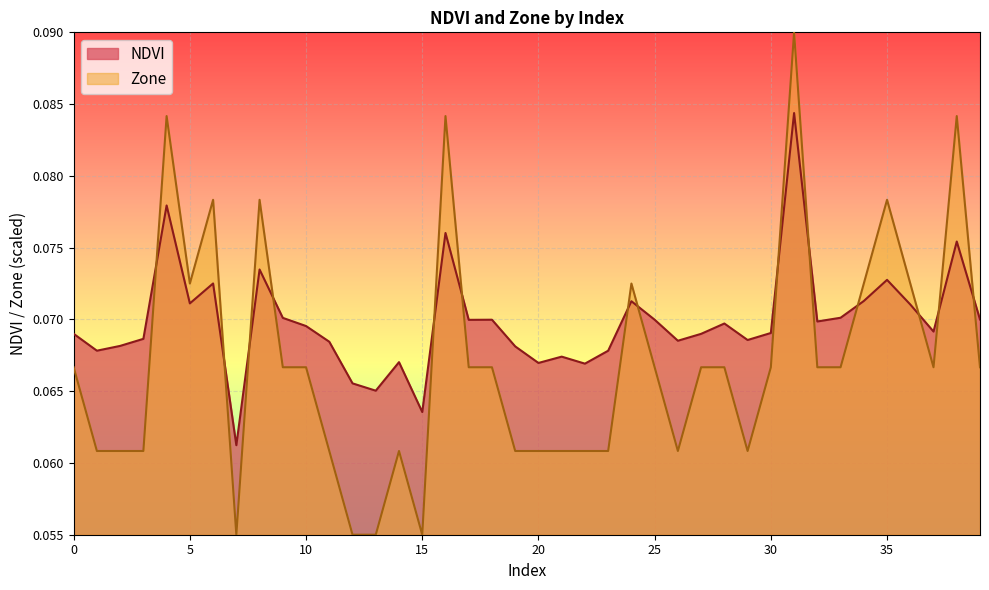

At 11, list the series in order from largest to smallest.

NDVI, Zone